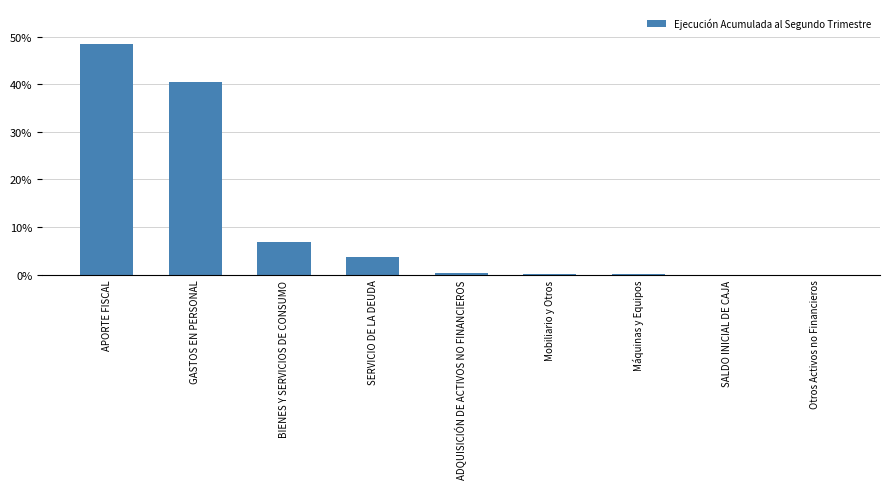

What is the maximum value shown in the chart?

48.5